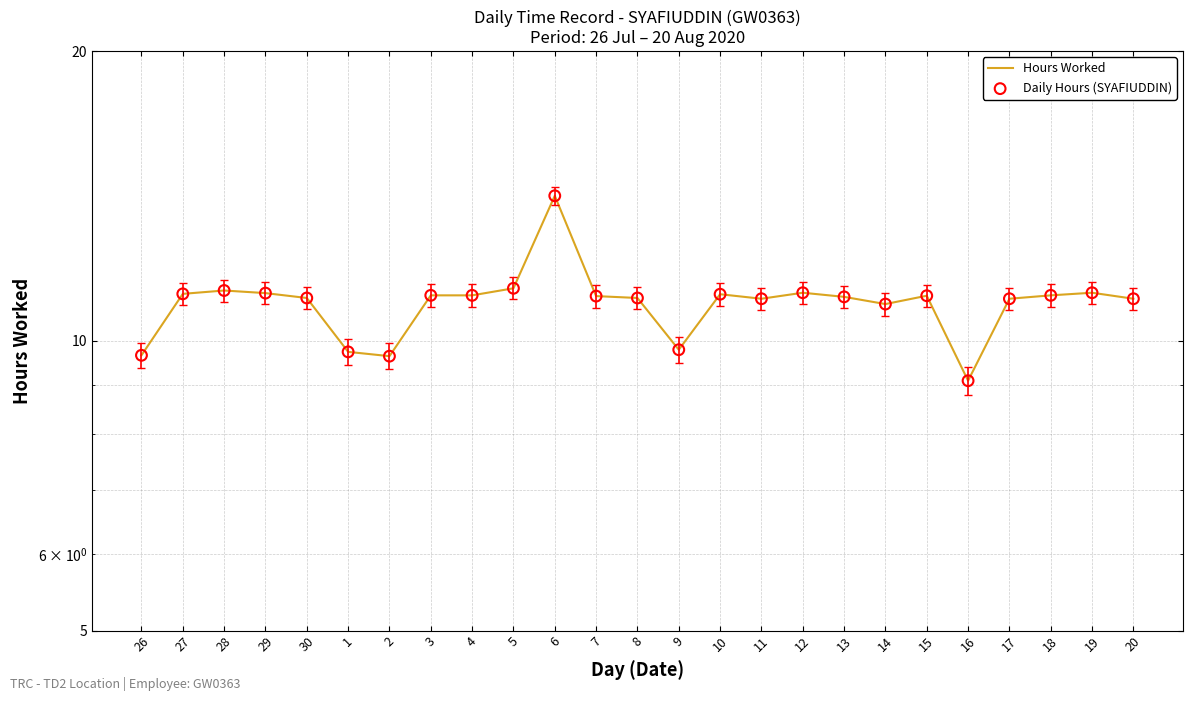

What are all the series names shown in the legend?

Hours Worked, Daily Hours (SYAFIUDDIN)